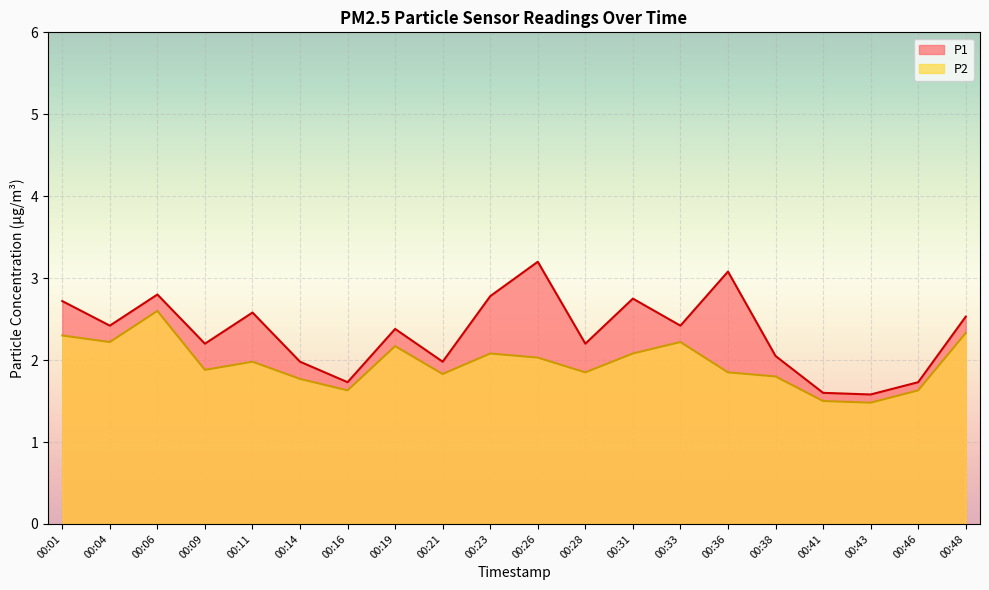

Where is P2 nearest to the value 2?

00:11